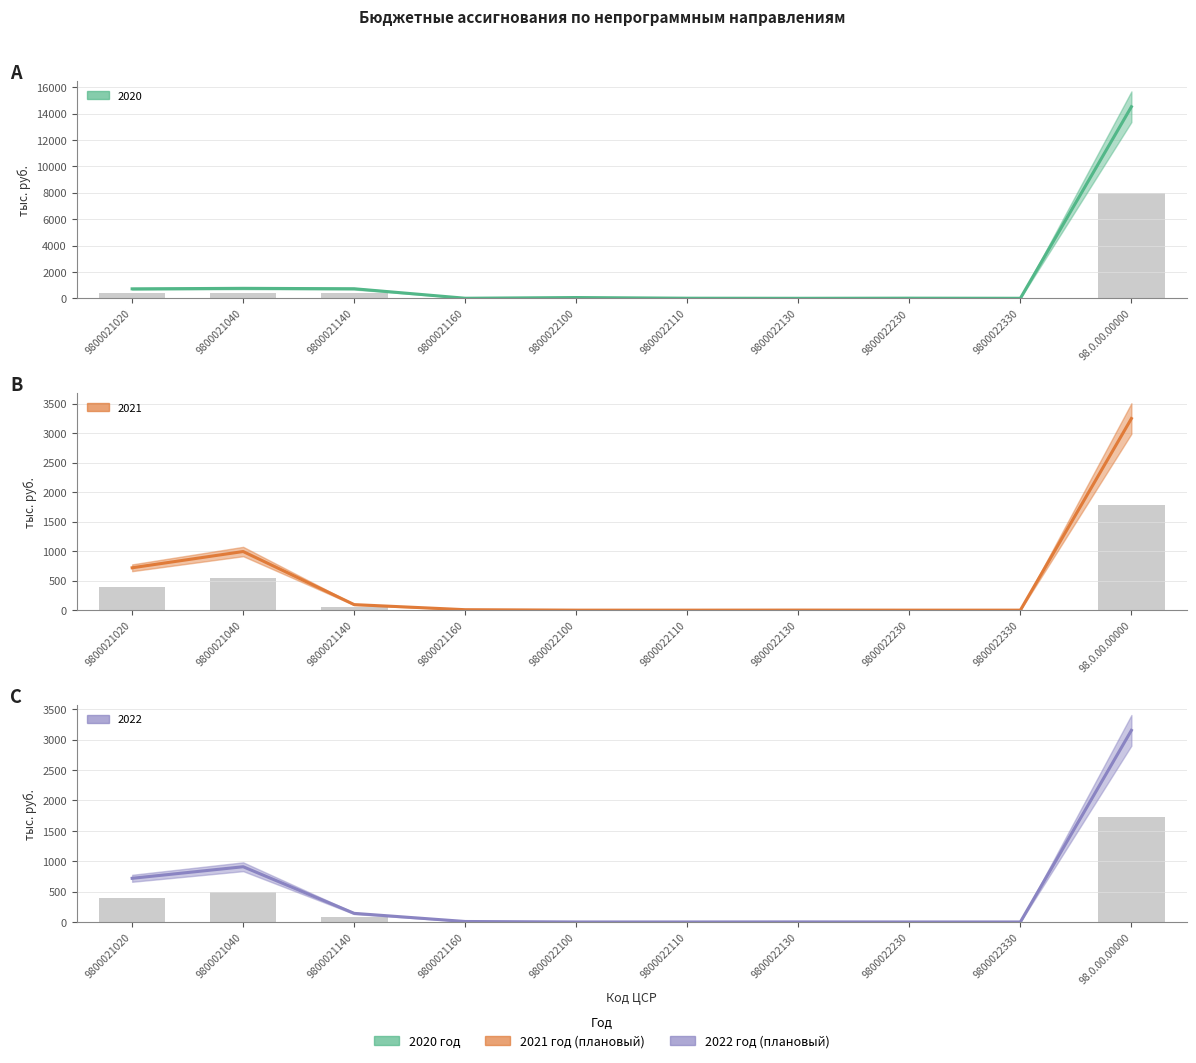

Rank the categories by 2021 value from highest to lowest.

98.0.00.00000, 9800021040, 9800021020, 9800021140, 9800021160, 9800022130, 9800022100, 9800022110, 9800022230, 9800022330